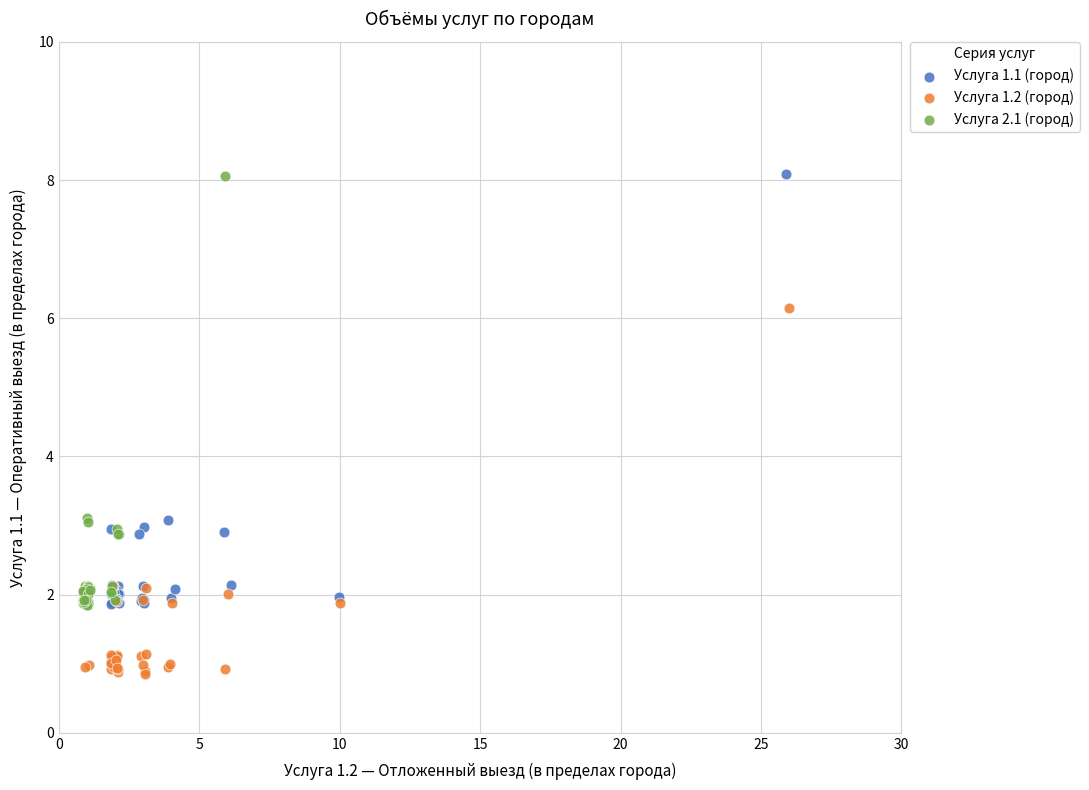

Which series contains the lowest Y value?

Услуга 1.2 (город)